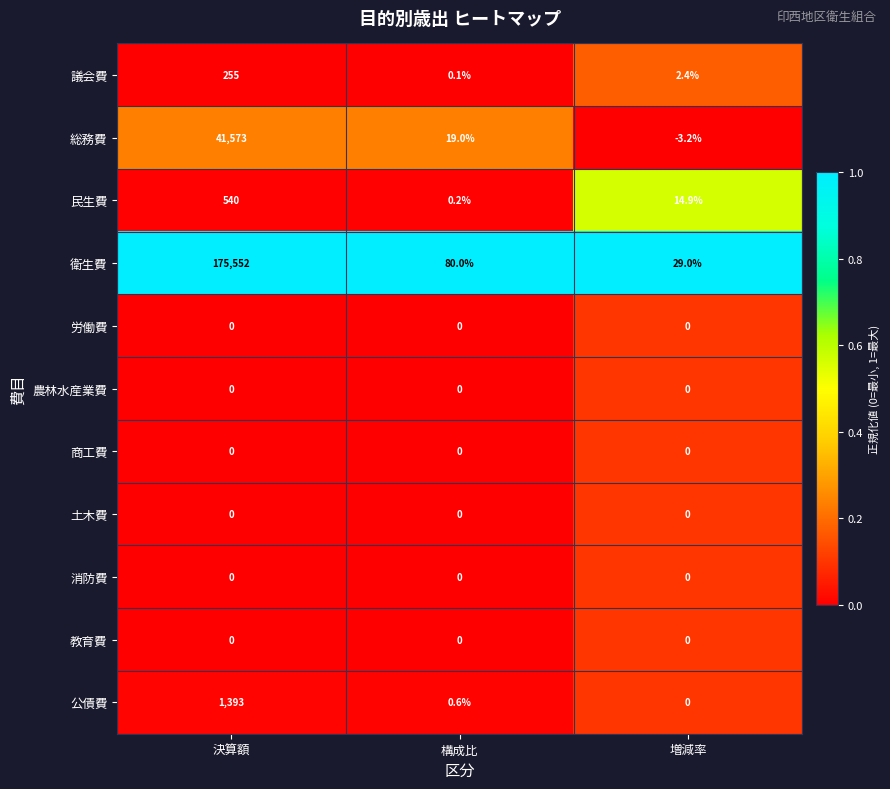

Is it true that 教育費 equals 0.0 at 増減率?

True